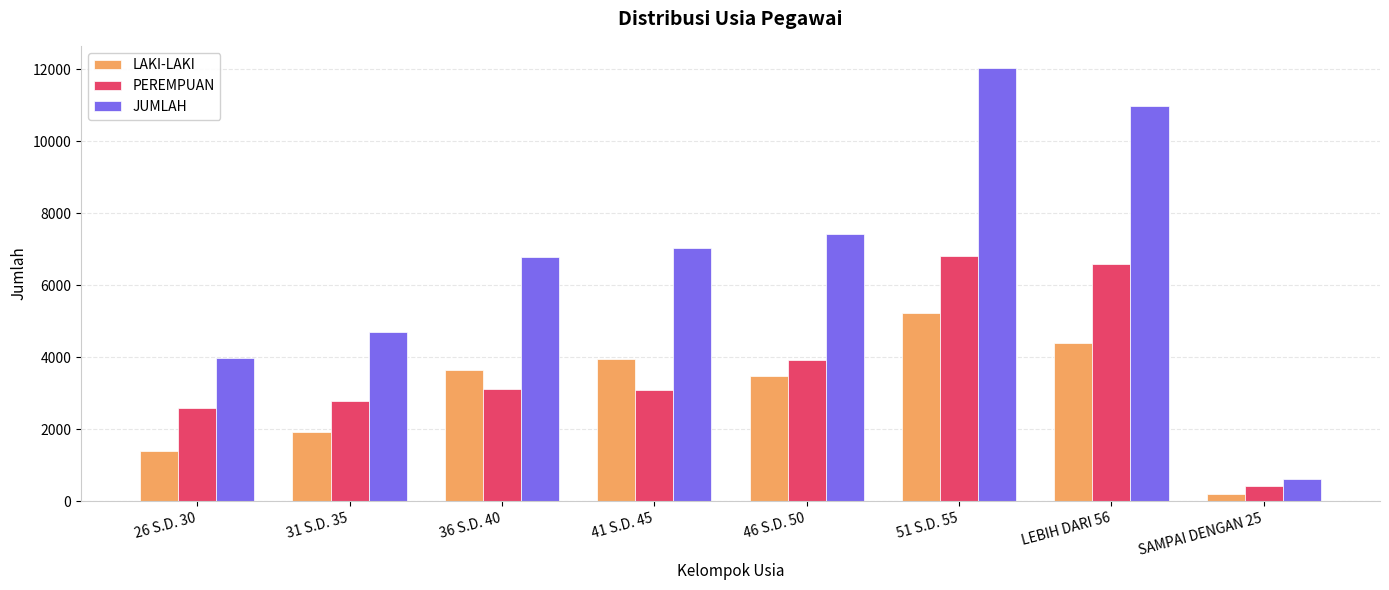

True or false: PEREMPUAN has a value of 6823 at 51 S.D. 55.

True